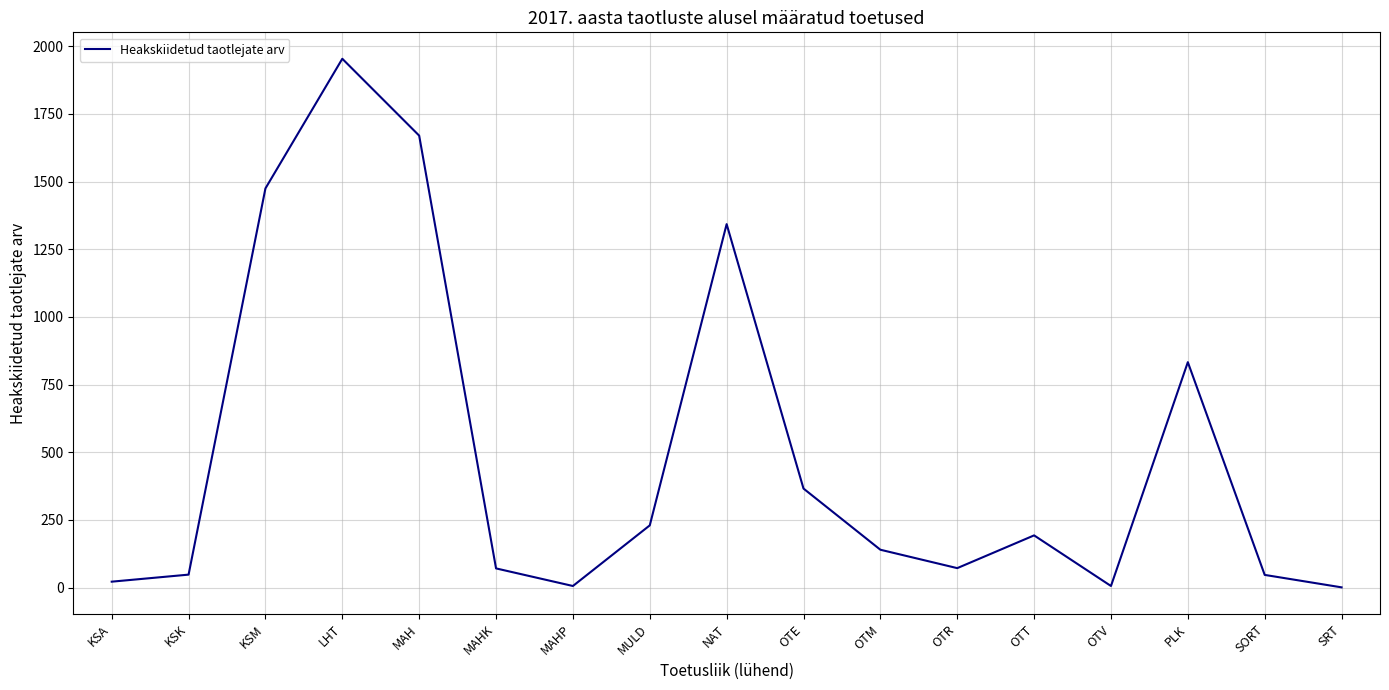

What is the sum of the values at LHT and MULD?

2184